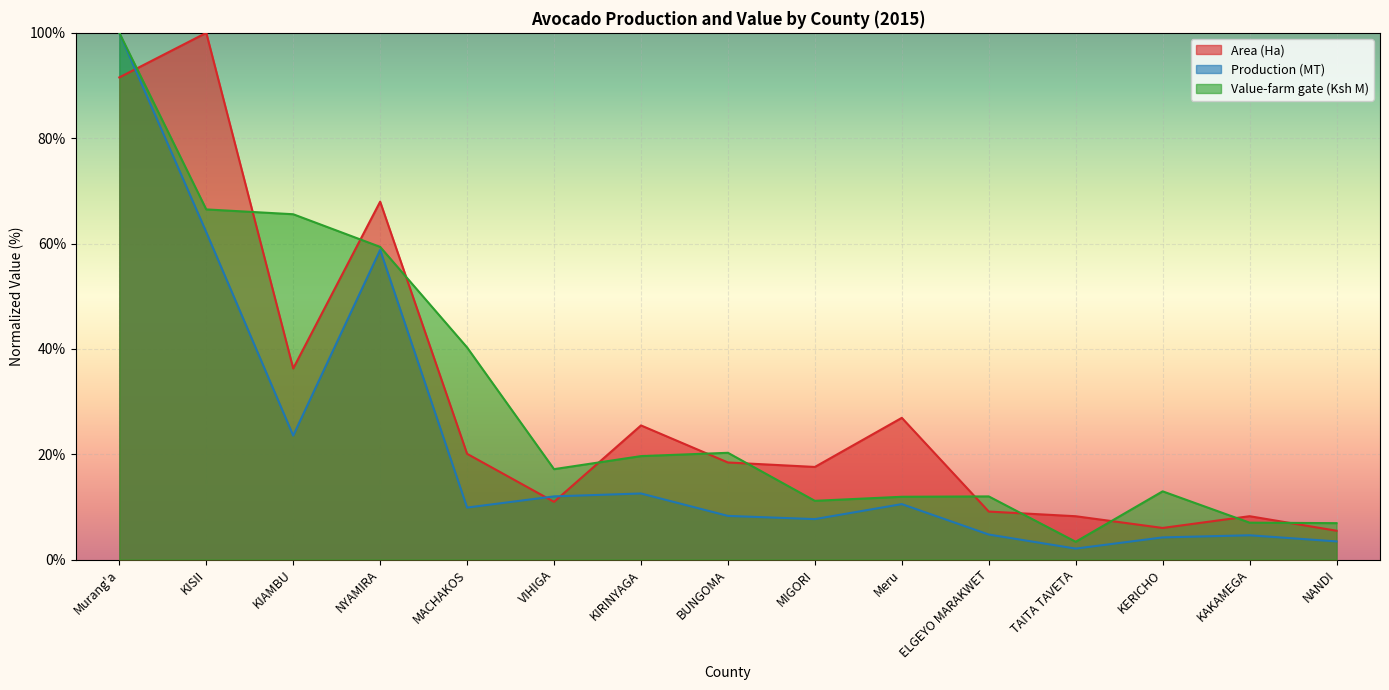

The Area (Ha) series shows 36.3 at Murang'a. True or false?

False